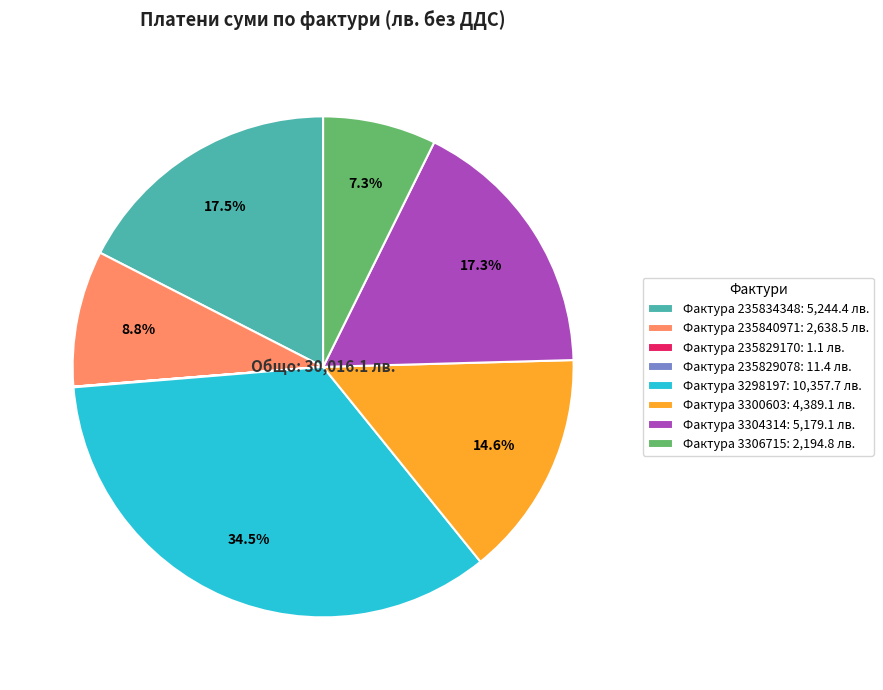

Which category has the biggest portion of the pie?

Фактура 3298197: 10,357.7 лв.